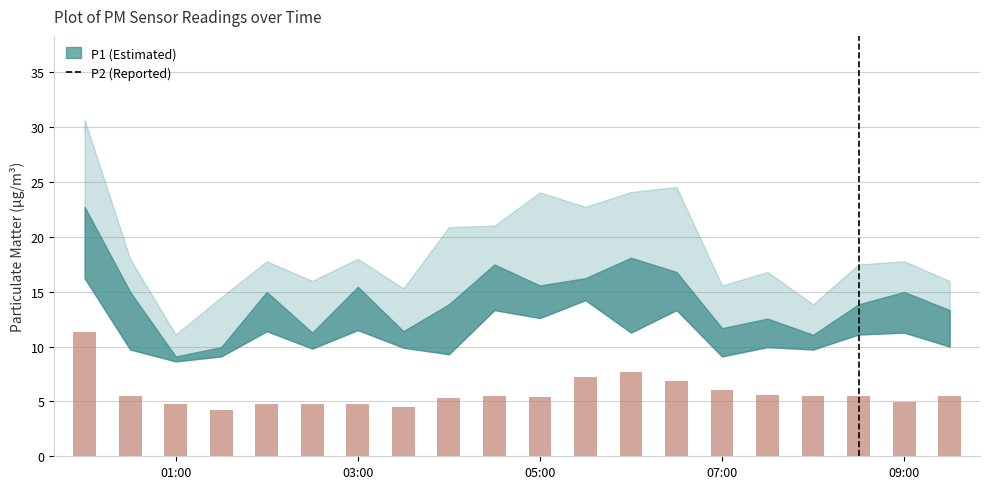

What is the difference between the second highest and minimum values?

3.5